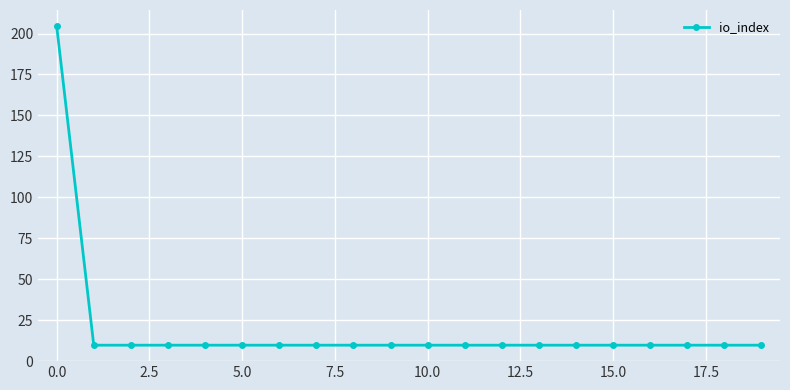

Reading left to right, transcribe all the data shown in this chart.

204.6	9.7	9.7	9.7	9.7	9.7	9.7	9.7	9.7	9.7	9.7	9.7	9.7	9.7	9.7	9.7	9.7	9.7	9.7	9.7